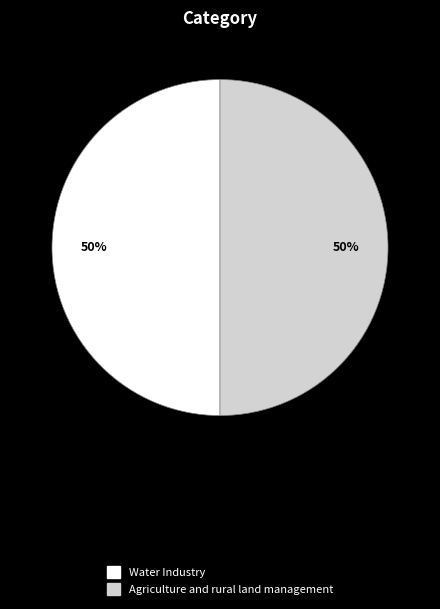

The Water Industry slice represents 50% of the pie. True or false?

True